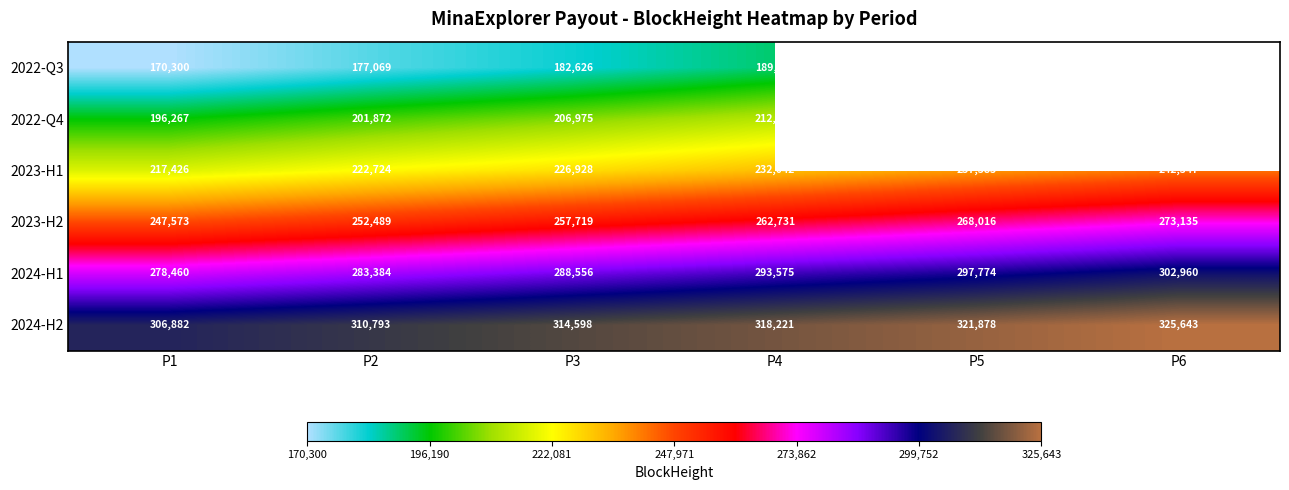

Rank the categories by 2023-H1 value from highest to lowest.

P6, P5, P4, P3, P2, P1